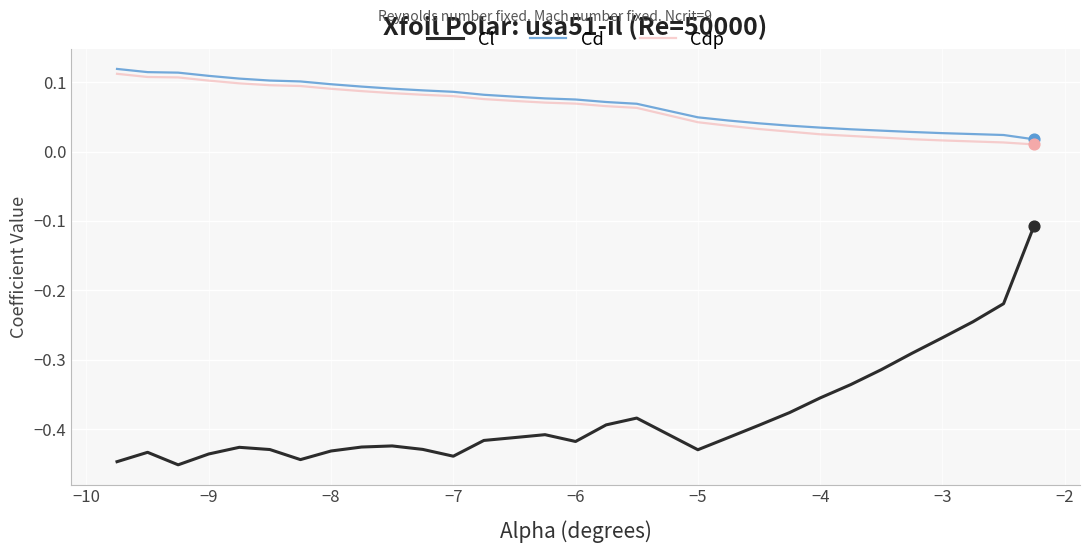

What are all the series names shown in the legend?

Cl, Cd, Cdp